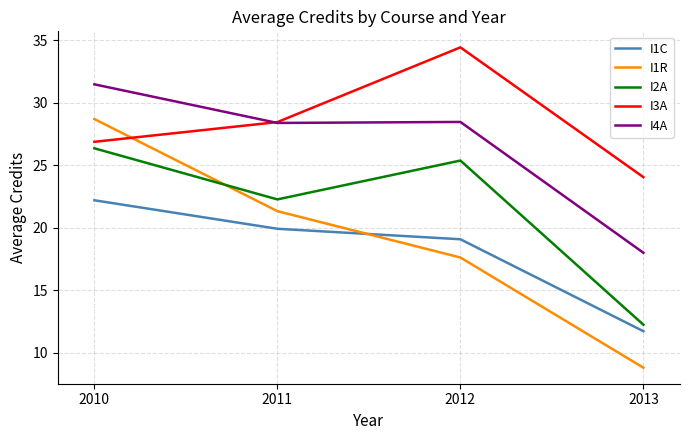

True or false: I4A has more than 1 interior local peaks.

False